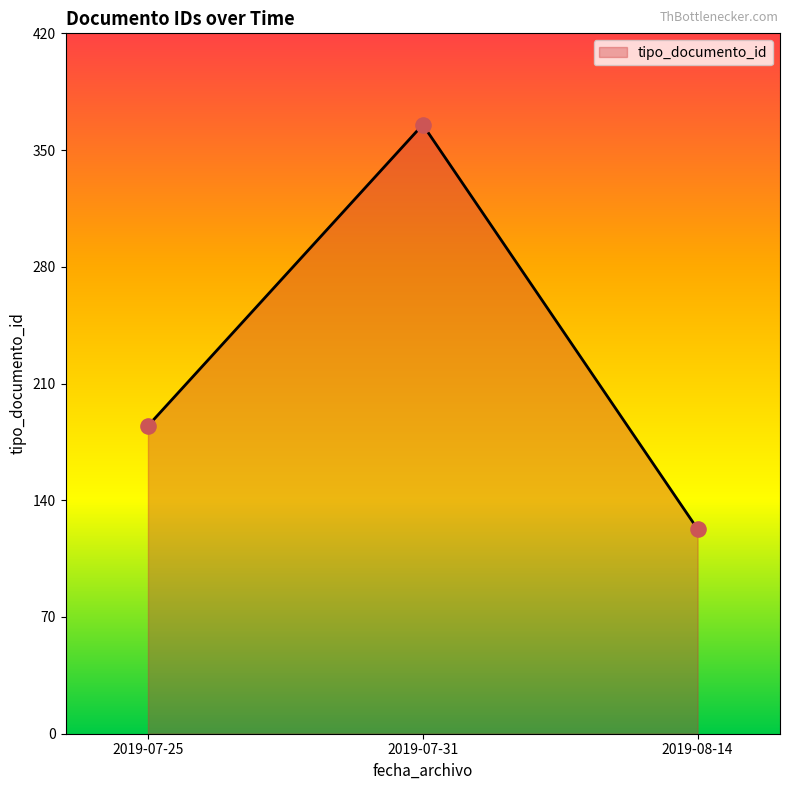

What is the ratio of the value at 2019-07-25 to the value at 2019-07-31?

0.5